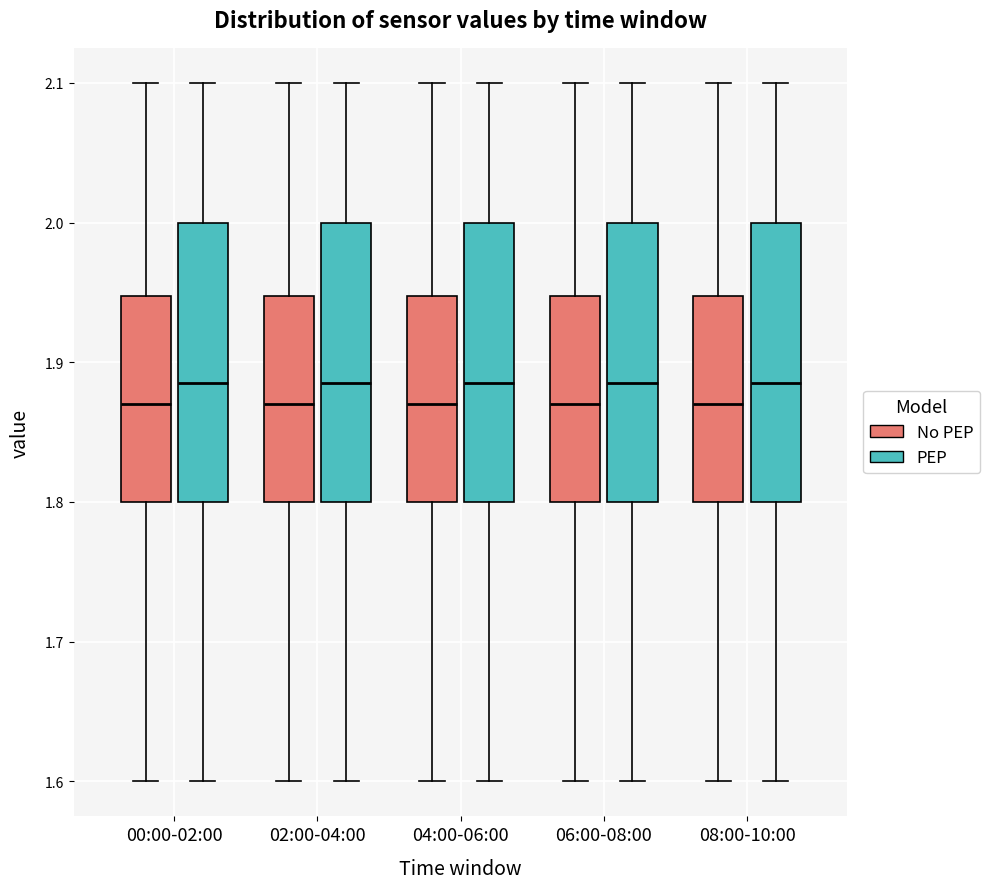

Reading left to right, transcribe this box plot: for each box, give where its median line is, the range the box spans, and where its two whiskers end, as read against the y-axis. The values are not printed on the chart, so give them approximately, as read against the axis.

00:00-02:00 (No PEP): median 1.87, box 1.80 to 1.95, whiskers 1.60 to 2.10
00:00-02:00 (PEP): median 1.89, box 1.80 to 2.00, whiskers 1.60 to 2.10
02:00-04:00 (No PEP): median 1.87, box 1.80 to 1.95, whiskers 1.60 to 2.10
02:00-04:00 (PEP): median 1.89, box 1.80 to 2.00, whiskers 1.60 to 2.10
04:00-06:00 (No PEP): median 1.87, box 1.80 to 1.95, whiskers 1.60 to 2.10
04:00-06:00 (PEP): median 1.89, box 1.80 to 2.00, whiskers 1.60 to 2.10
06:00-08:00 (No PEP): median 1.87, box 1.80 to 1.95, whiskers 1.60 to 2.10
06:00-08:00 (PEP): median 1.89, box 1.80 to 2.00, whiskers 1.60 to 2.10
08:00-10:00 (No PEP): median 1.87, box 1.80 to 1.95, whiskers 1.60 to 2.10
08:00-10:00 (PEP): median 1.89, box 1.80 to 2.00, whiskers 1.60 to 2.10